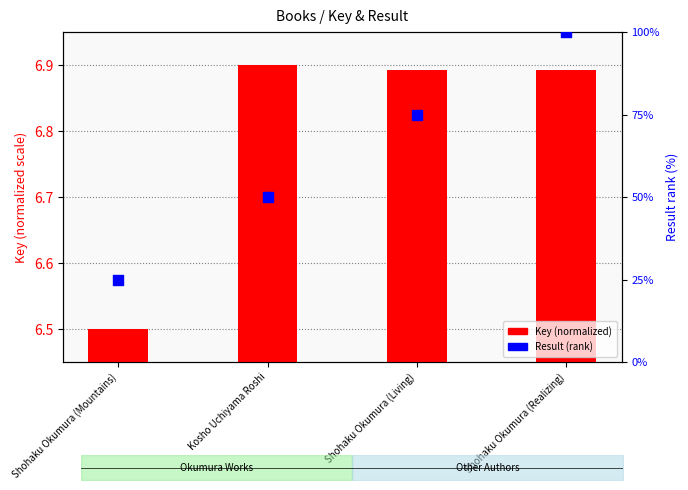

What are all the series names shown in the legend?

Key (normalized), Result (rank)